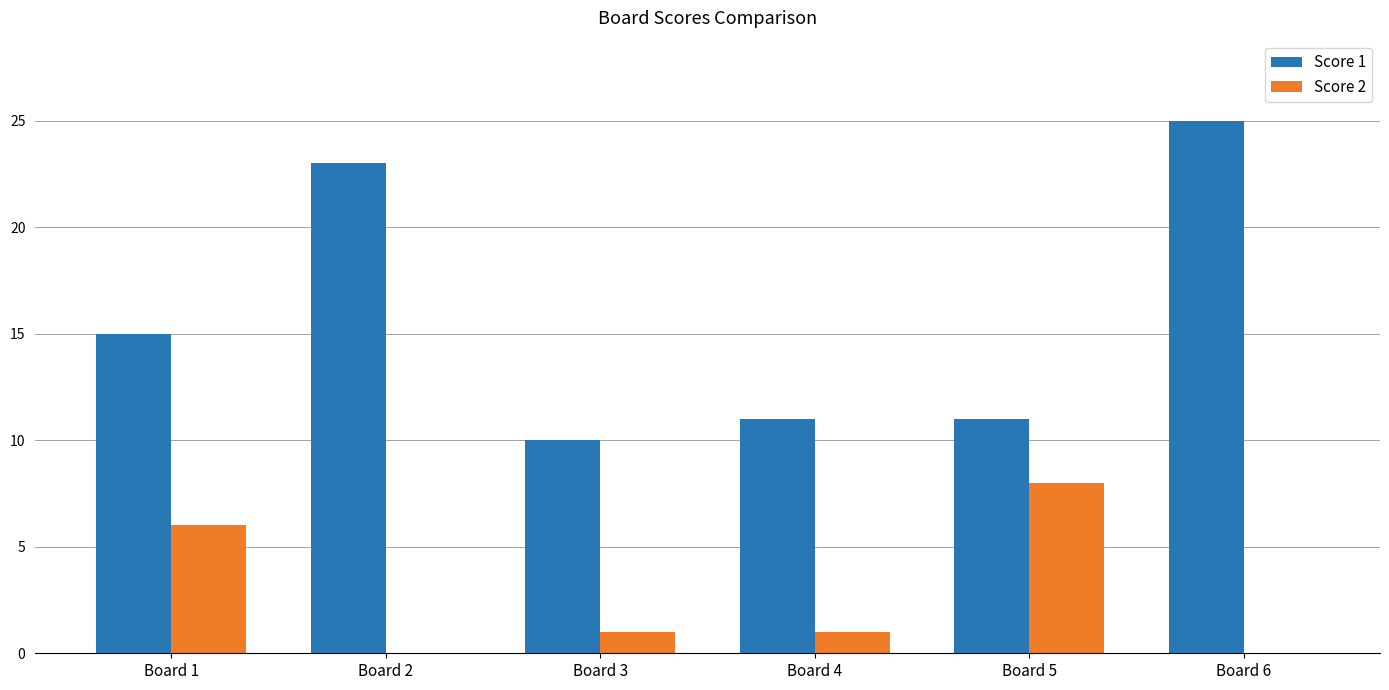

Reading right to left, transcribe all the data shown in this chart.

Score 1: Board 6=25	Board 5=11	Board 4=11	Board 3=10	Board 2=23	Board 1=15
Score 2: Board 6=0	Board 5=8	Board 4=1	Board 3=1	Board 2=0	Board 1=6